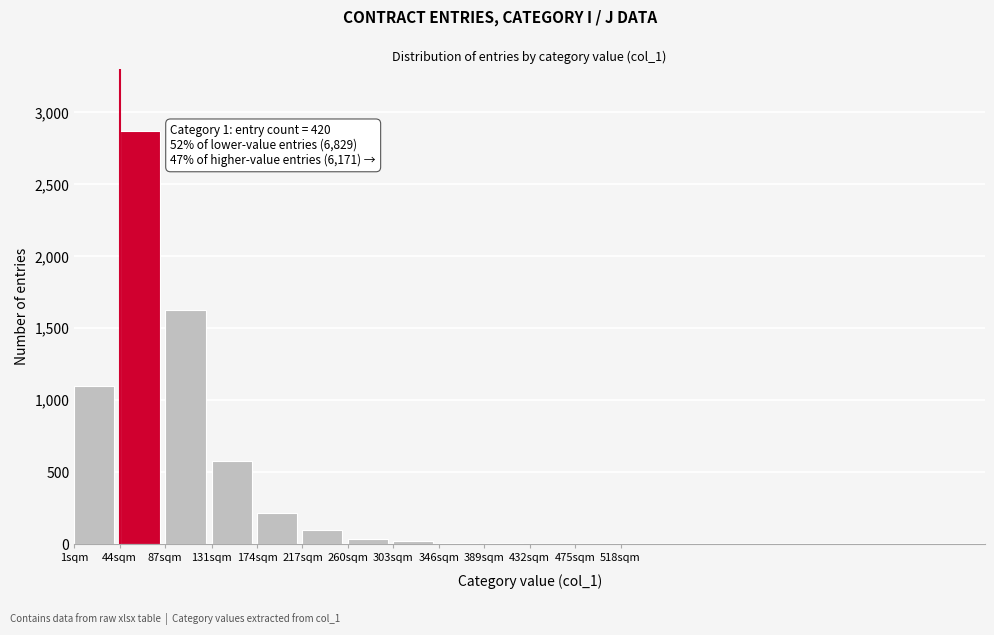

At which category does the chart reach its peak across all series?

44sqm